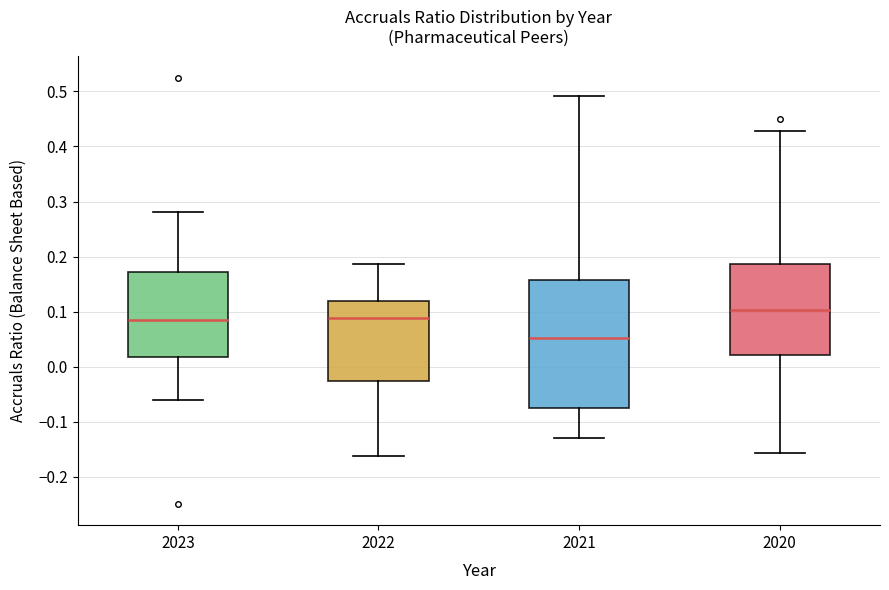

Reading left to right, transcribe this box plot: for each box, give where its median line is, the range the box spans, and where its two whiskers end, as read against the y-axis. The values are not printed on the chart, so give them approximately, as read against the axis.

2023: median 0.08, box 0.02 to 0.17, whiskers -0.06 to 0.28
2022: median 0.09, box -0.03 to 0.12, whiskers -0.16 to 0.19
2021: median 0.05, box -0.08 to 0.16, whiskers -0.13 to 0.49
2020: median 0.10, box 0.02 to 0.19, whiskers -0.16 to 0.43